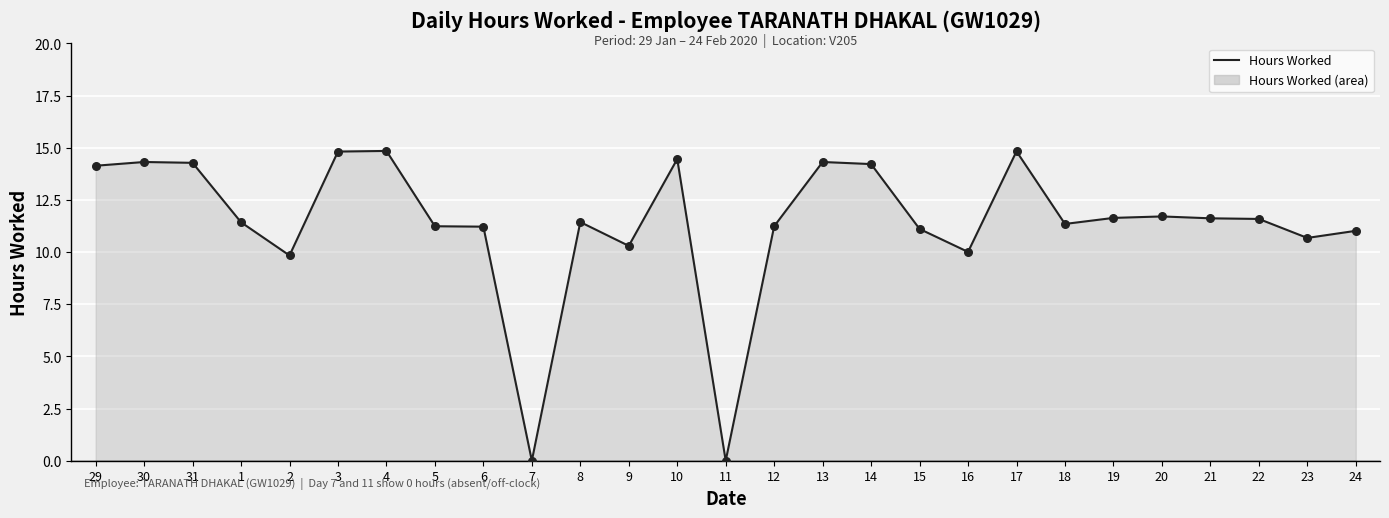

What is the change in value from 1 to 18?

-0.1